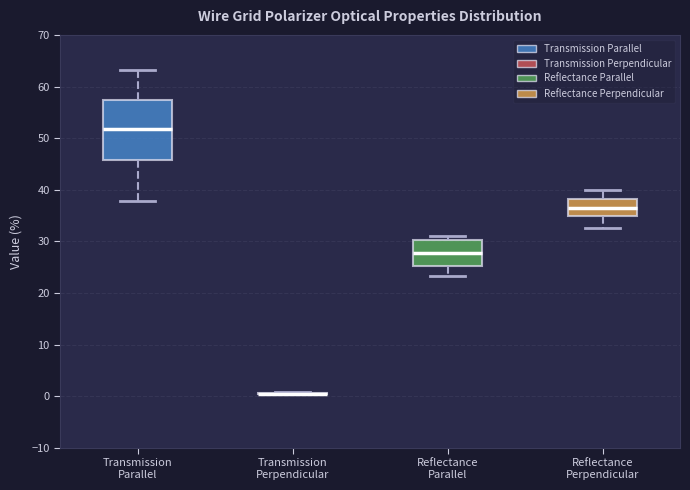

Reading left to right, transcribe this box plot: for each box, give where its median line is, the range the box spans, and where its two whiskers end, as read against the y-axis. The values are not printed on the chart, so give them approximately, as read against the axis.

Transmission Parallel: median 52, box 46 to 57, whiskers 38 to 63
Transmission Perpendicular: box collapsed to a line at 1, whiskers 0 to 1
Reflectance Parallel: median 28, box 25 to 30, whiskers 23 to 31
Reflectance Perpendicular: median 37, box 35 to 38, whiskers 33 to 40